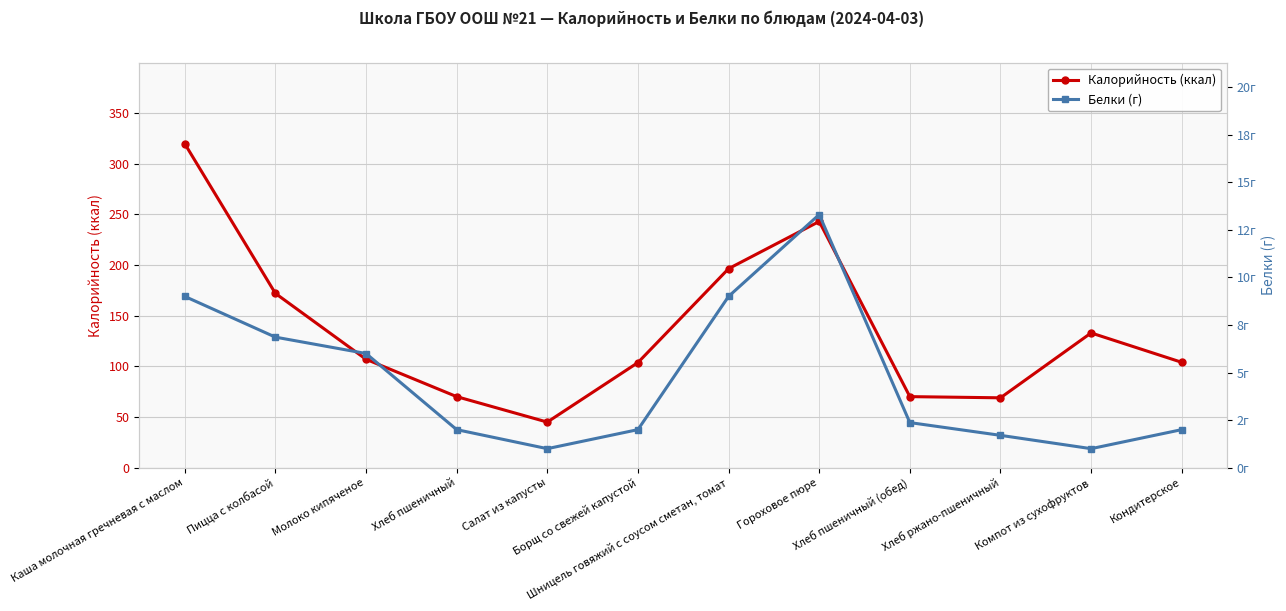

What is the label of the 7th point from the right?

Борщ со свежей капустой